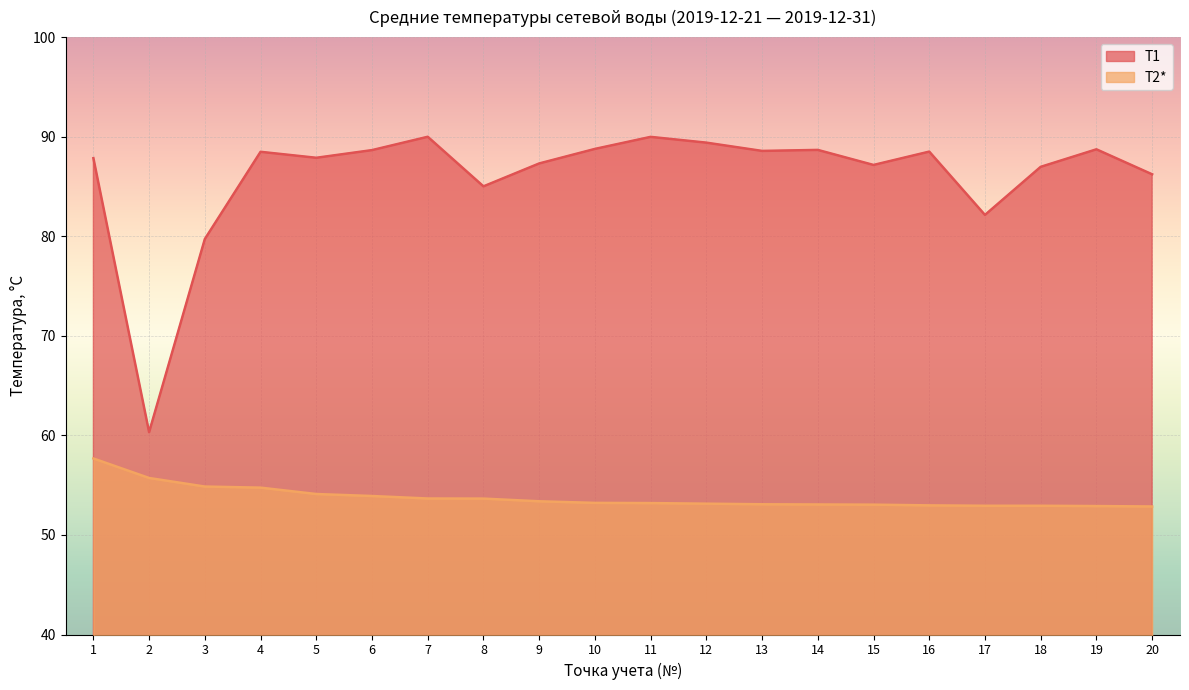

True or false: T1 and T2* intersect in this chart.

False